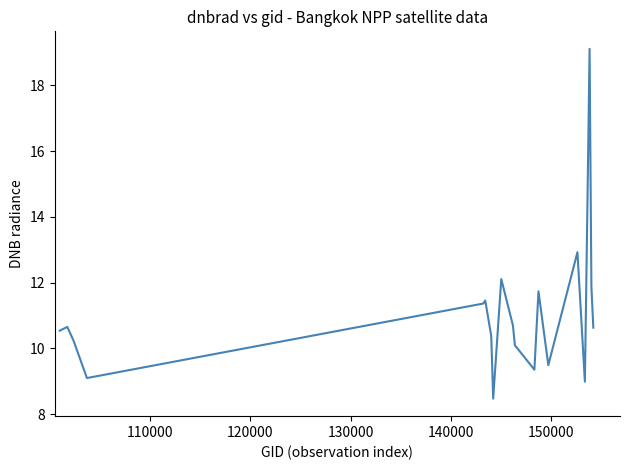

What is the difference between the maximum and second lowest values?

10.1